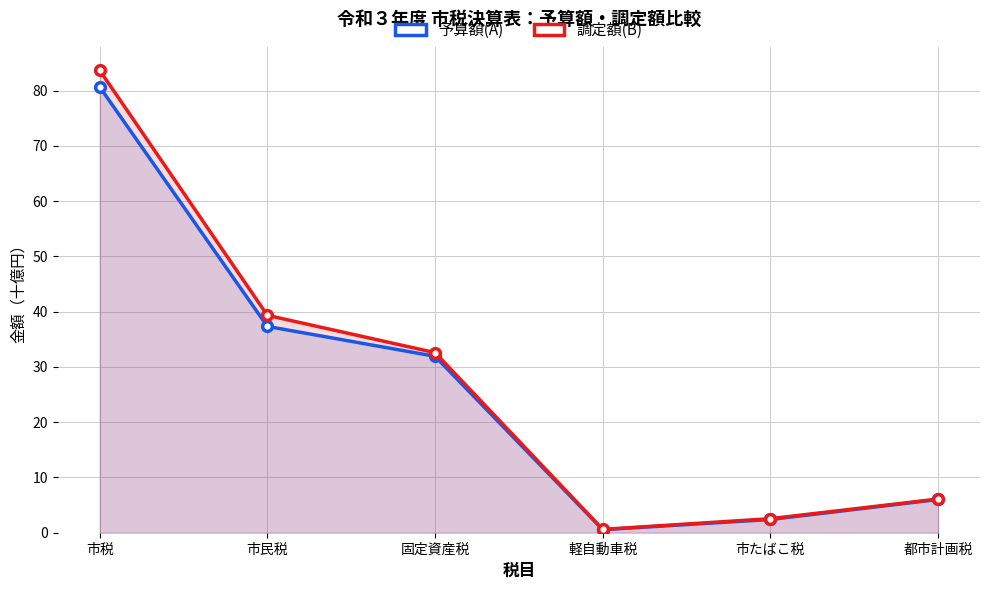

Reading right to left, extract all data points from this chart.

予算額(A): 都市計画税=6.0	市たばこ税=2.4	軽自動車税=0.6	固定資産税=31.9	市民税=37.3	市税=80.7
調定額(B): 都市計画税=6.1	市たばこ税=2.5	軽自動車税=0.6	固定資産税=32.6	市民税=39.3	市税=83.7